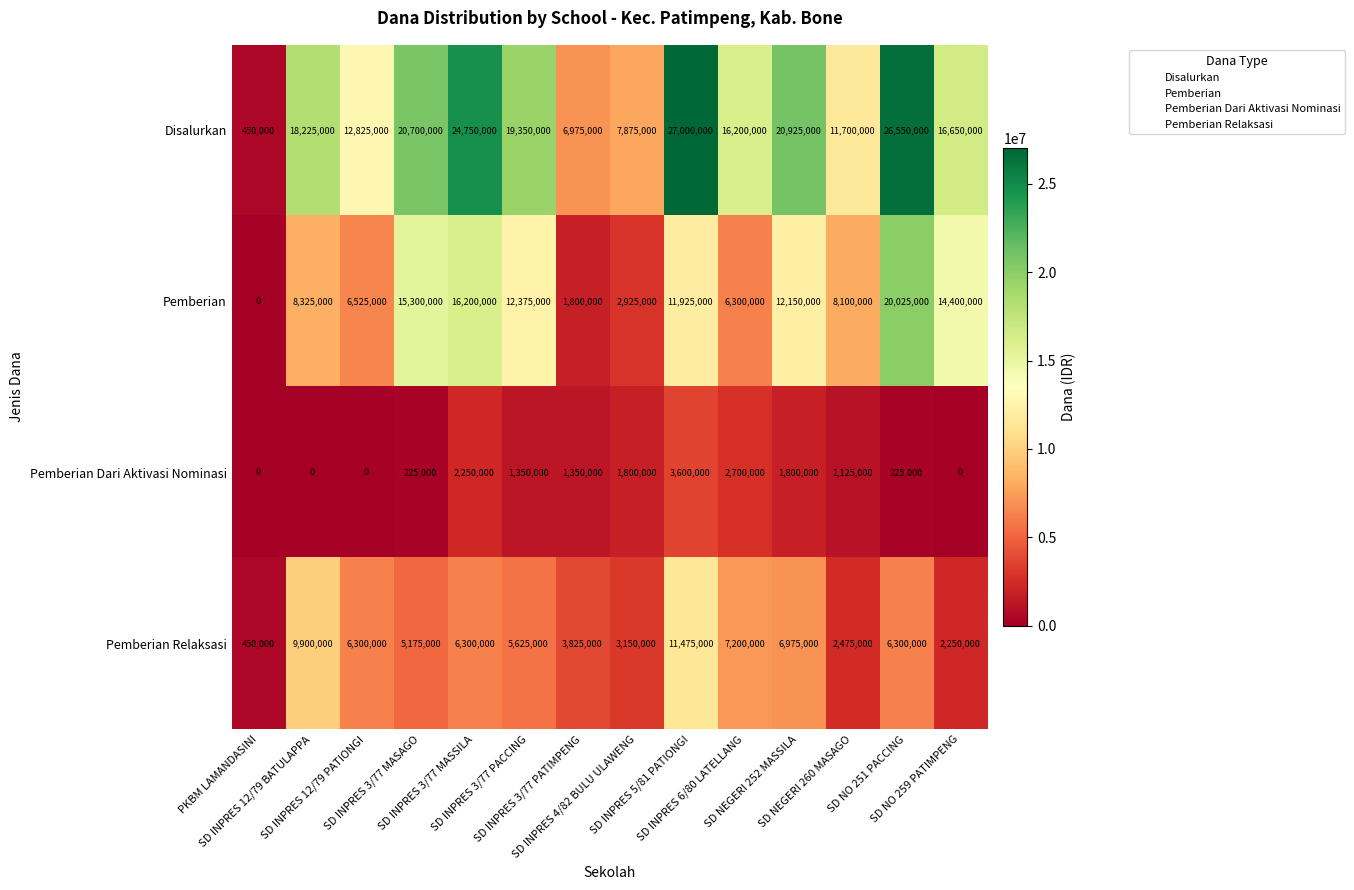

What is the greatest value displayed?

27000000